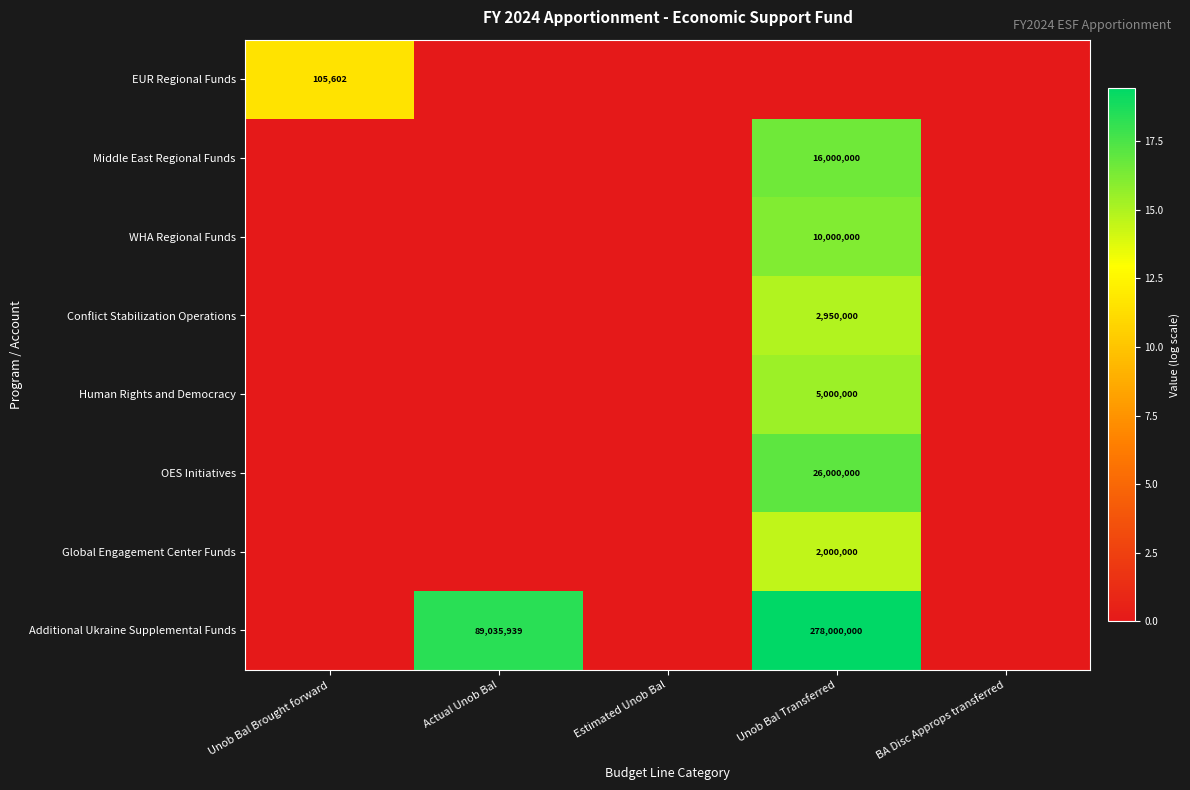

Is it true that Additional Ukraine Supplemental Funds equals 158759023 at Actual Unob Bal?

False